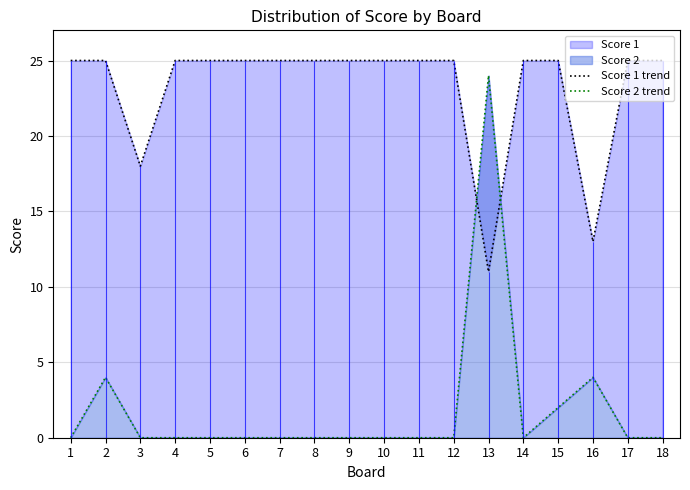

At which category does the chart reach its minimum across all series?

1